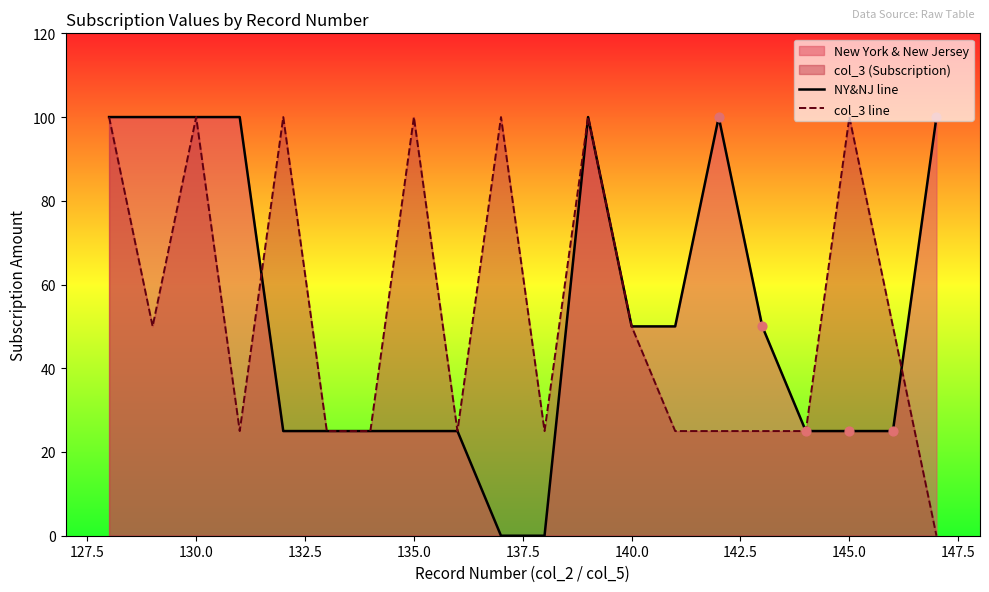

Which series has the largest total across all categories?

col_3 line